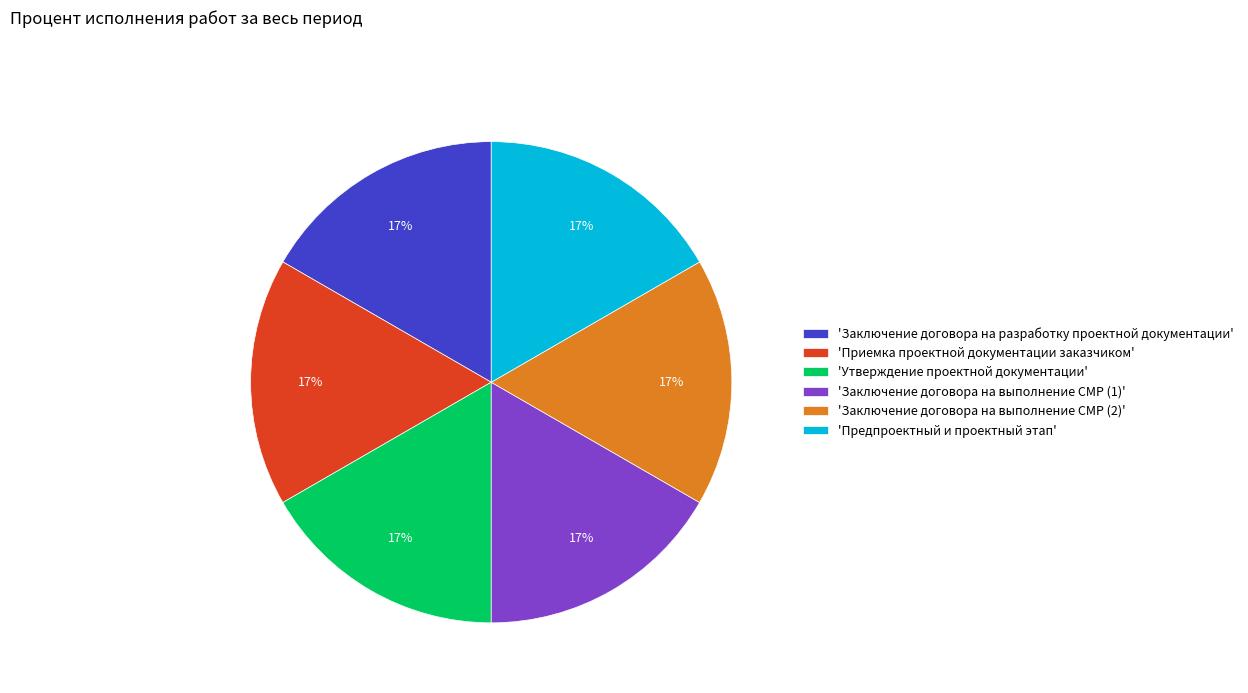

Count the number of slices in the pie.

6